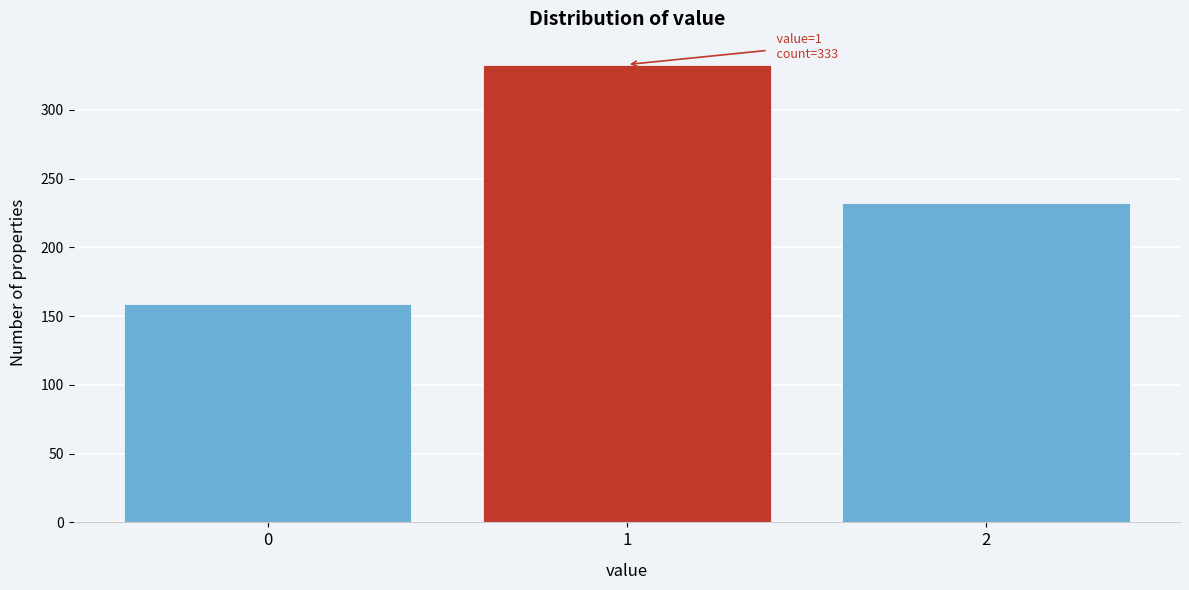

Reading right to left, extract all data points from this chart.

232	333	159